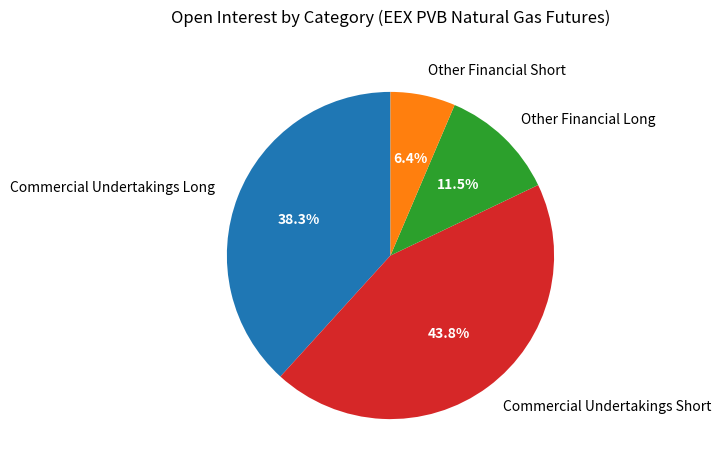

To the nearest percent, what is the combined percentage of Commercial Undertakings Long and Other Financial Long?

50%